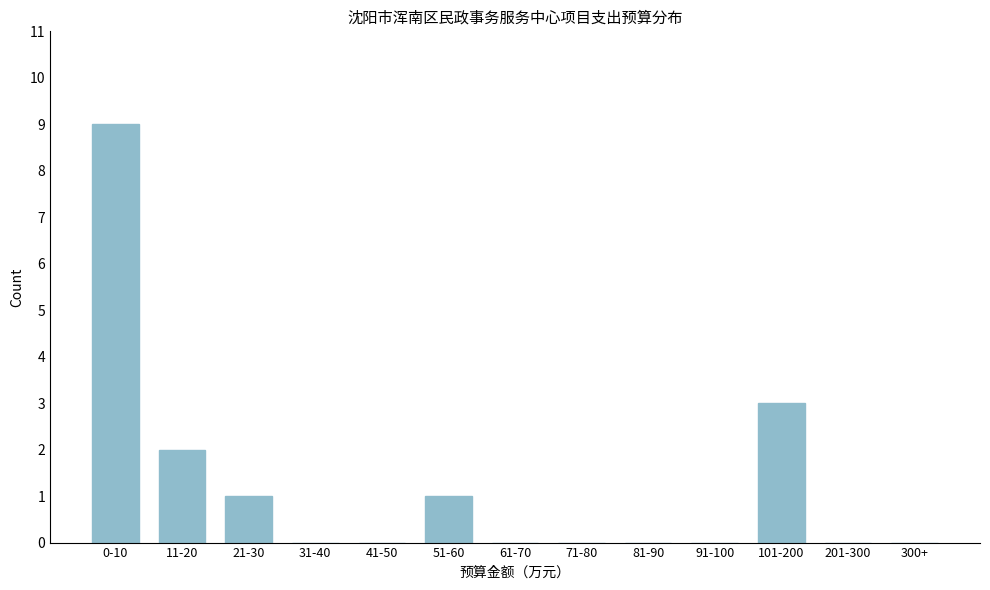

Reading right to left, list all the values displayed in this chart.

300+=0	201-300=0	101-200=3	91-100=0	81-90=0	71-80=0	61-70=0	51-60=1	41-50=0	31-40=0	21-30=1	11-20=2	0-10=9